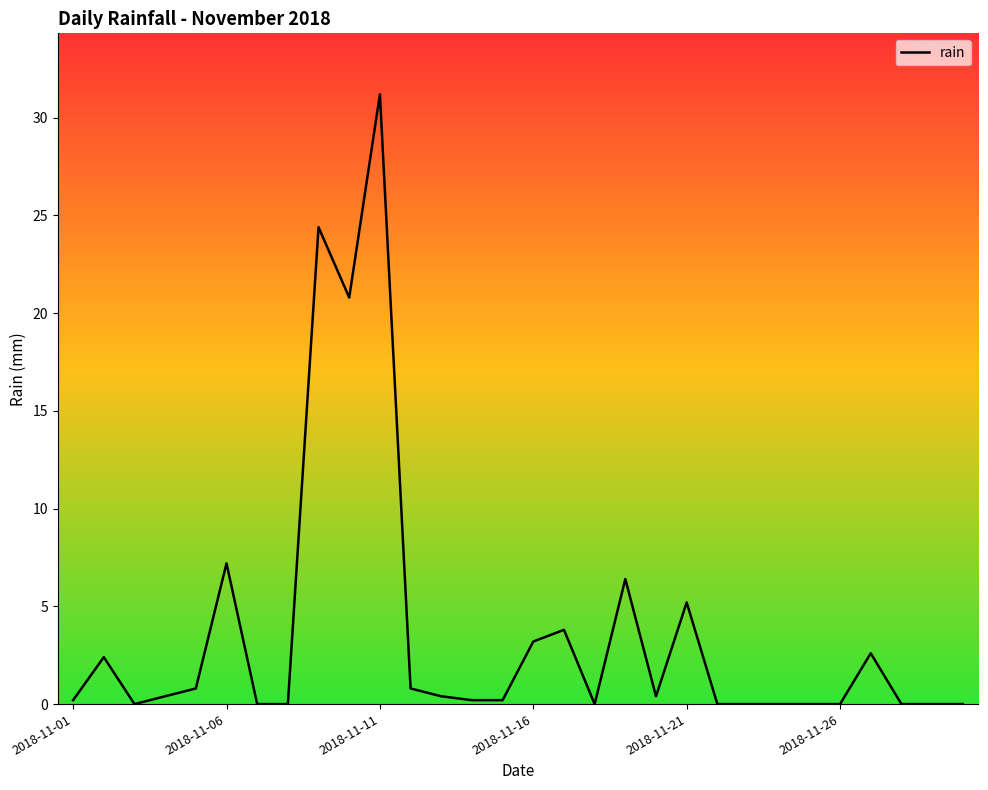

What is the maximum value shown in the chart?

31.2